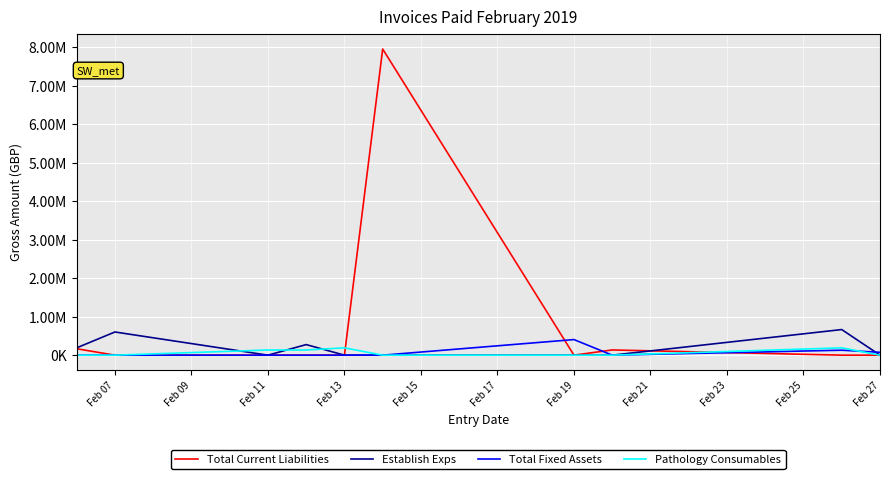

How many interior local valleys does the Total Fixed Assets series have?

1